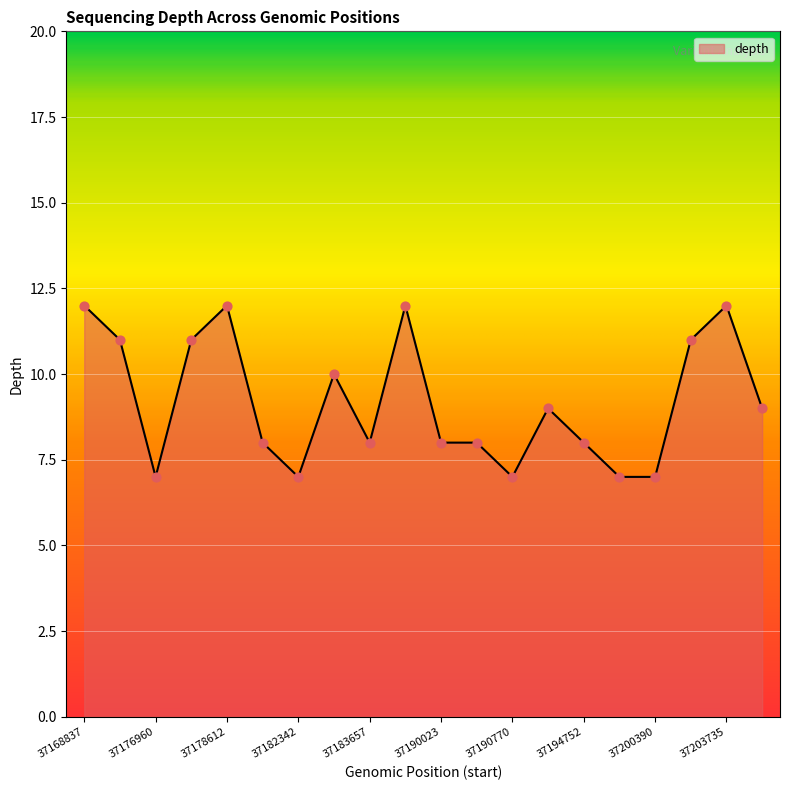

What is the smallest value displayed?

7